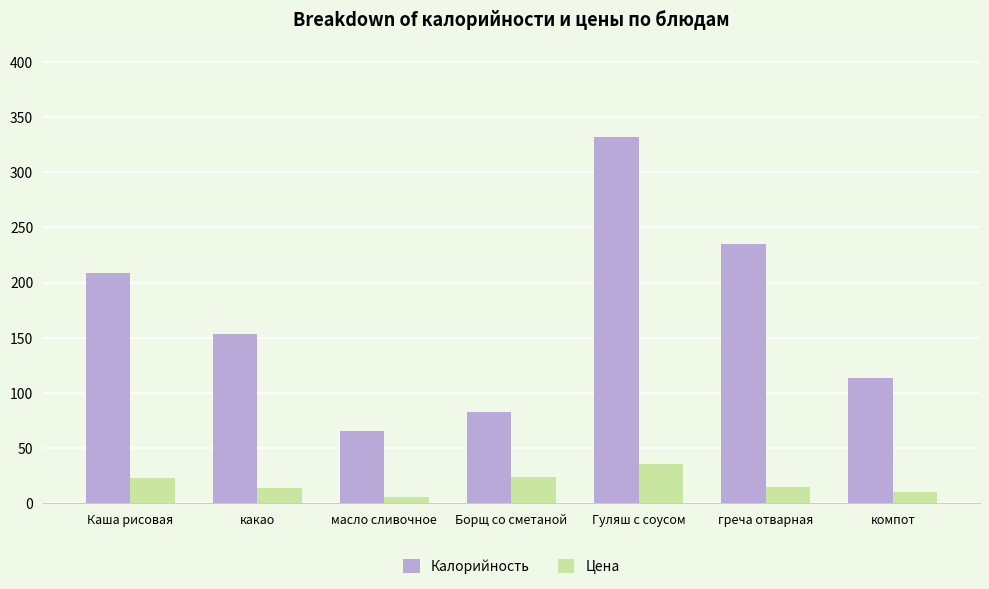

What is the difference between the highest and lowest values at Борщ со сметаной?

59